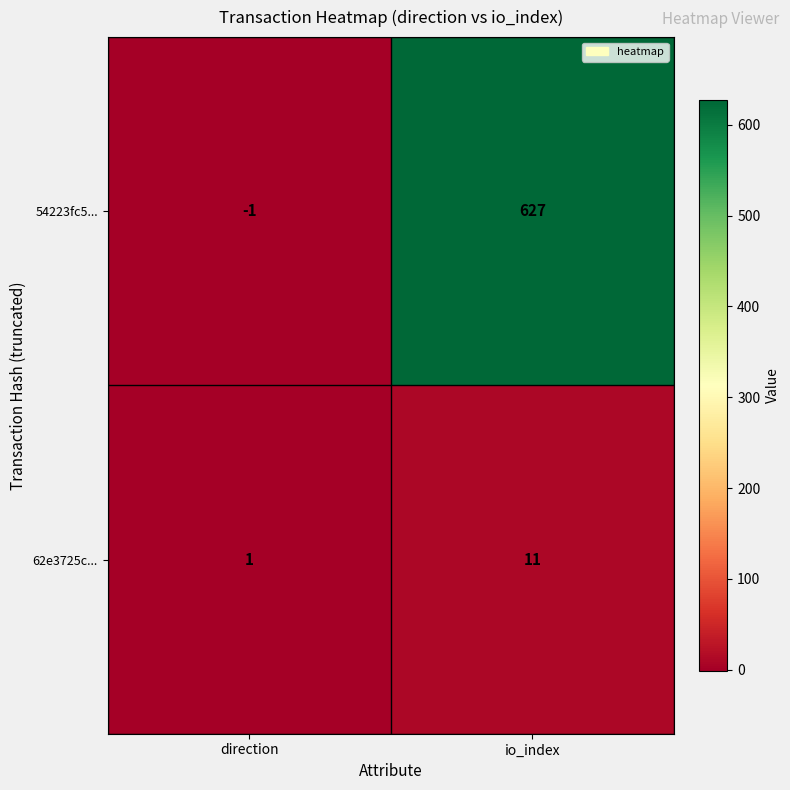

What is the sum of the 62e3725c... values at io_index and direction?

12